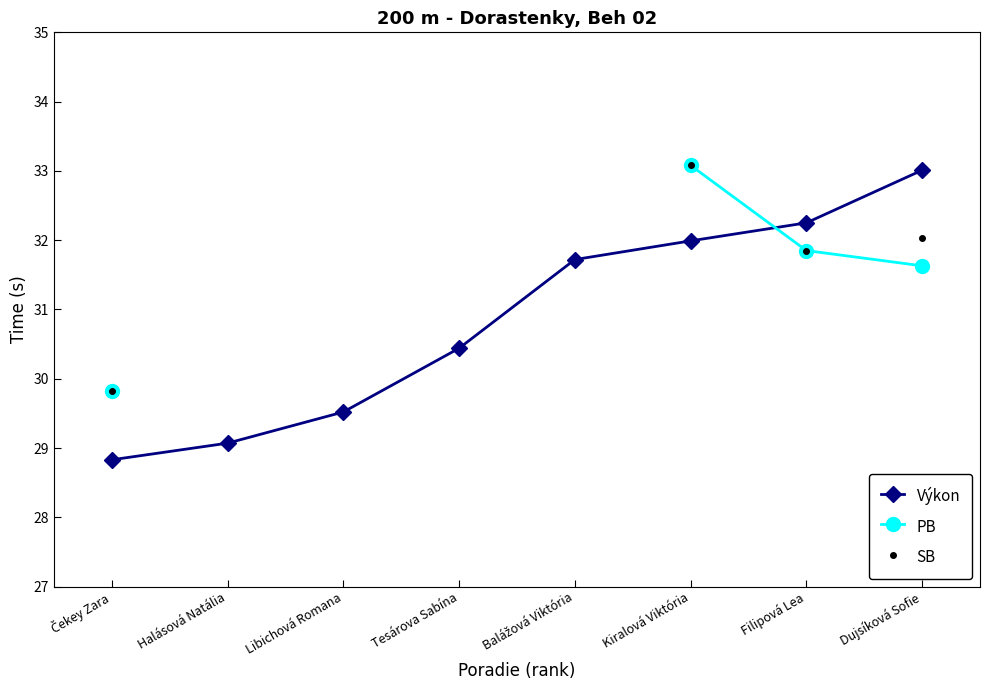

Between Balážová Viktória and Dujsíková Sofie, which series saw the biggest shift?

Výkon